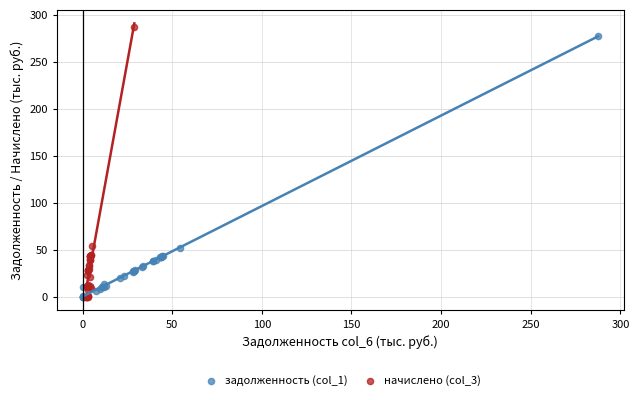

Which series has the largest Y range (max minus min)?

начислено (col_3)